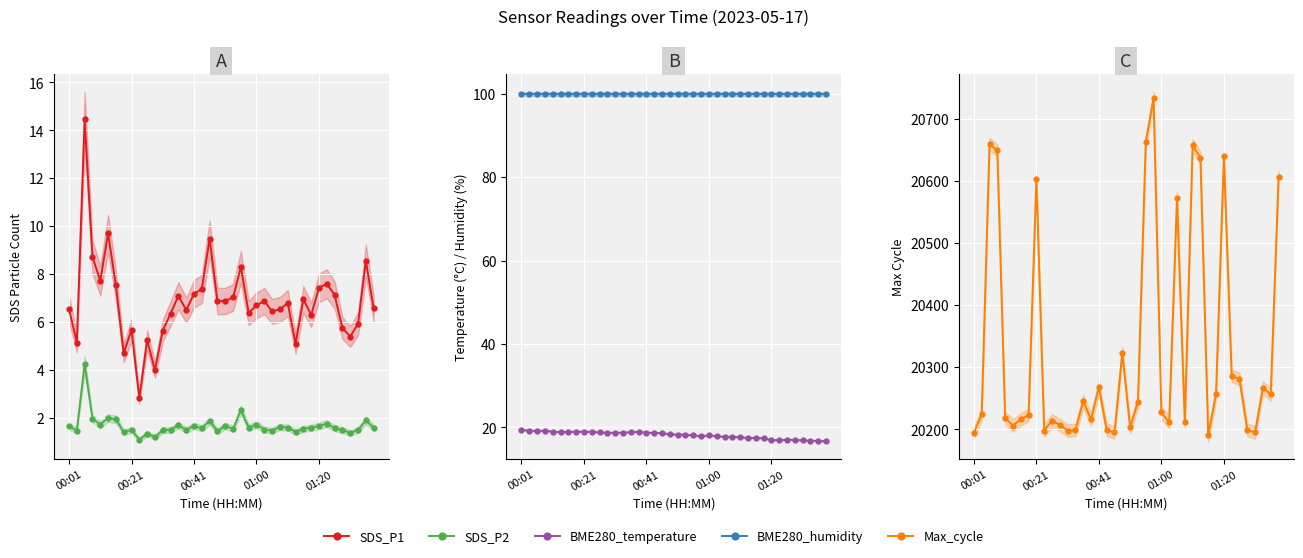

Reading right to left, what are all the values shown in this chart?

SDS_P1: 6.6	8.6	5.9	5.4	5.8	7.1	7.6	7.4	6.3	7.0	5.1	6.8	6.5	6.5	6.9	6.7	6.4	8.3	7.0	6.9	6.9	9.5	7.4	7.2	6.5	7.1	6.3	5.7	4.0	5.2	2.8	5.7	4.7	7.5	9.7	7.7	8.7	14.4	5.2	6.5
SDS_P2: 1.6	1.9	1.5	1.4	1.5	1.6	1.8	1.7	1.6	1.6	1.4	1.6	1.6	1.5	1.5	1.7	1.6	2.3	1.6	1.7	1.4	1.9	1.6	1.7	1.5	1.7	1.5	1.5	1.2	1.4	1.1	1.5	1.4	1.9	2.0	1.7	2.0	4.2	1.5	1.6
BME280_temperature: 16.6	16.7	16.8	16.9	16.9	17.1	16.9	17.0	17.3	17.5	17.4	17.6	17.7	17.7	17.9	18.0	17.9	18.1	18.2	18.3	18.3	18.6	18.7	18.7	18.9	18.8	18.7	18.7	18.7	18.8	18.9	19.0	18.9	18.9	18.8	18.9	19.2	19.1	19.2	19.4
BME280_humidity: 100.0	100.0	100.0	100.0	100.0	100.0	100.0	100.0	100.0	100.0	100.0	100.0	100.0	100.0	100.0	100.0	100.0	100.0	100.0	100.0	100.0	100.0	100.0	100.0	100.0	100.0	100.0	100.0	100.0	100.0	100.0	100.0	100.0	100.0	100.0	100.0	100.0	100.0	100.0	100.0
Max_cycle: 20606.0	20256.0	20267.0	20195.0	20199.0	20281.0	20286.0	20640.0	20257.0	20190.0	20637.0	20657.0	20211.0	20573.0	20211.0	20227.0	20733.0	20662.0	20244.0	20203.0	20323.0	20195.0	20199.0	20268.0	20216.0	20245.0	20199.0	20198.0	20207.0	20214.0	20198.0	20603.0	20223.0	20216.0	20206.0	20218.0	20649.0	20659.0	20224.0	20194.0